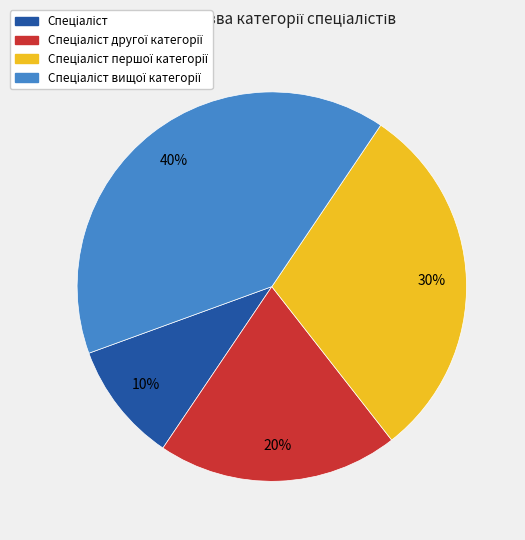

Is there a majority slice in this chart?

No